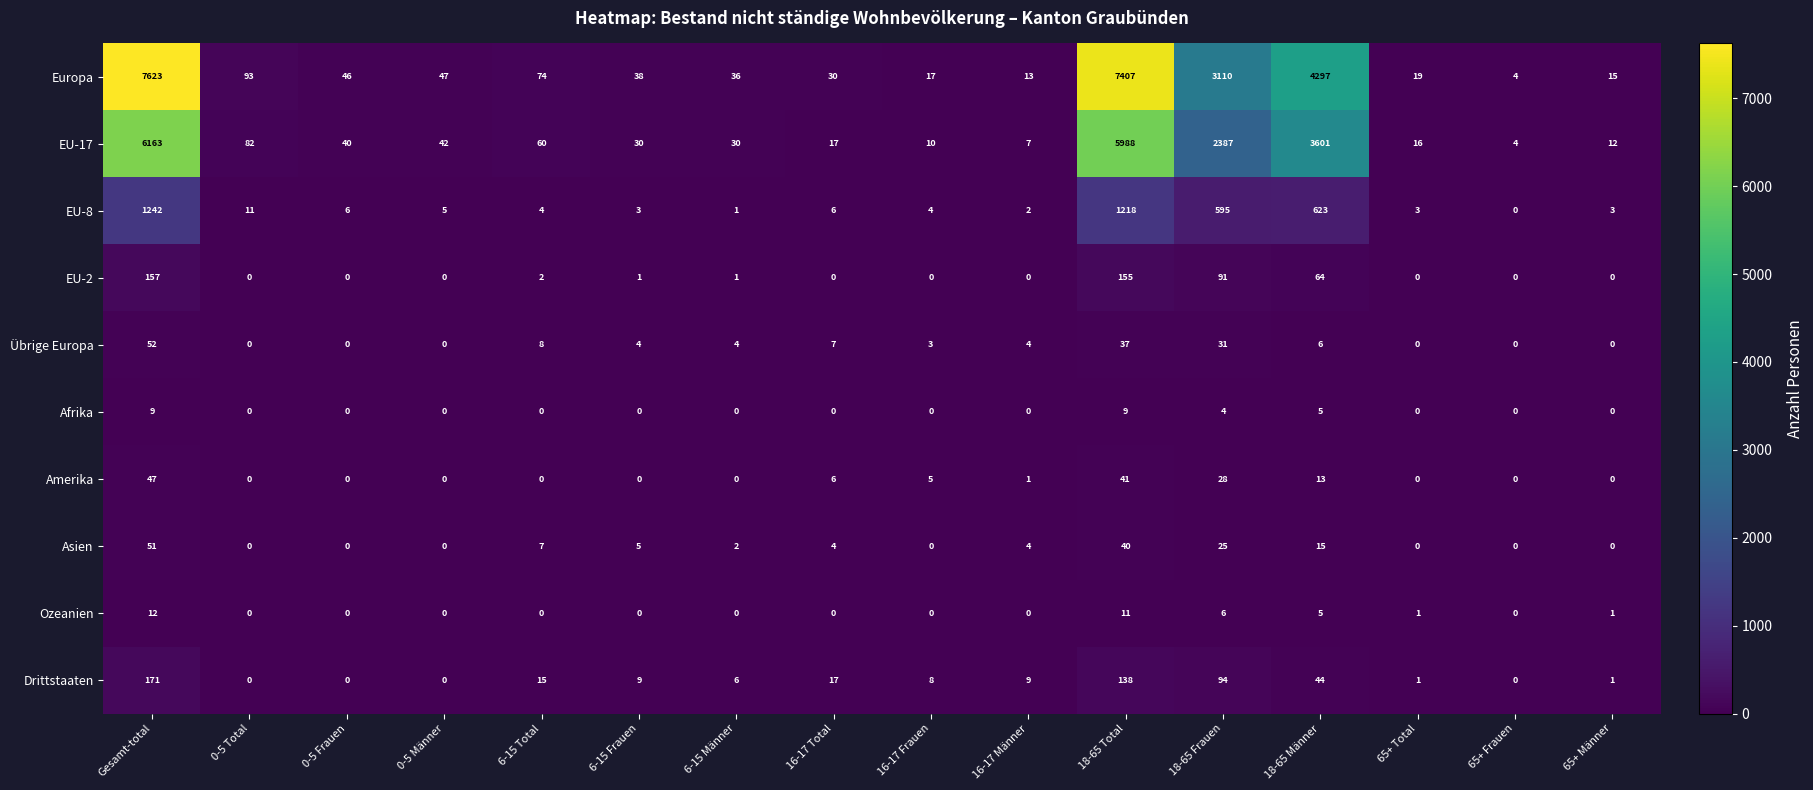

The value of Afrika at 18-65 Männer is 2. True or false?

False